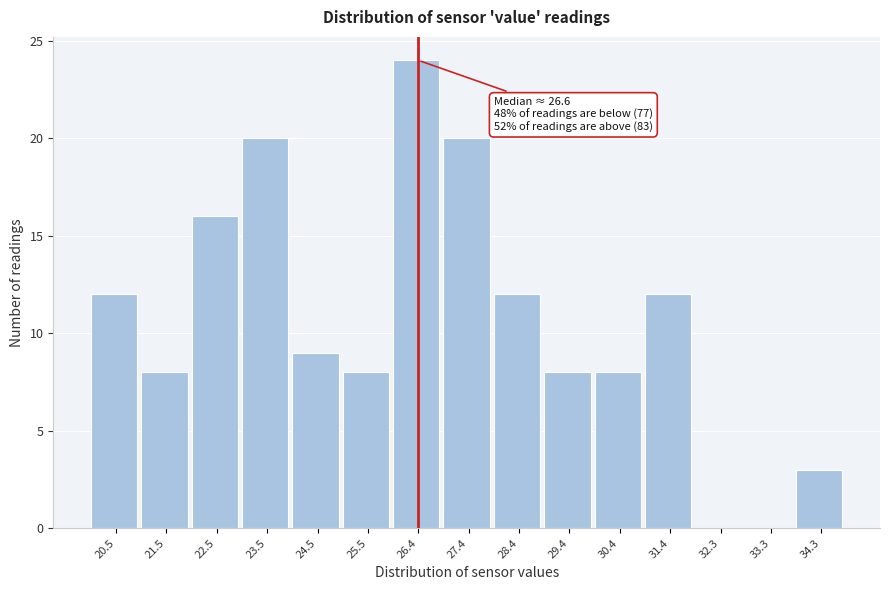

Reading left to right, list all the values displayed in this chart.

20.5=12	21.5=8	22.5=16	23.5=20	24.5=9	25.5=8	26.4=24	27.4=20	28.4=12	29.4=8	30.4=8	31.4=12	32.3=0	33.3=0	34.3=3